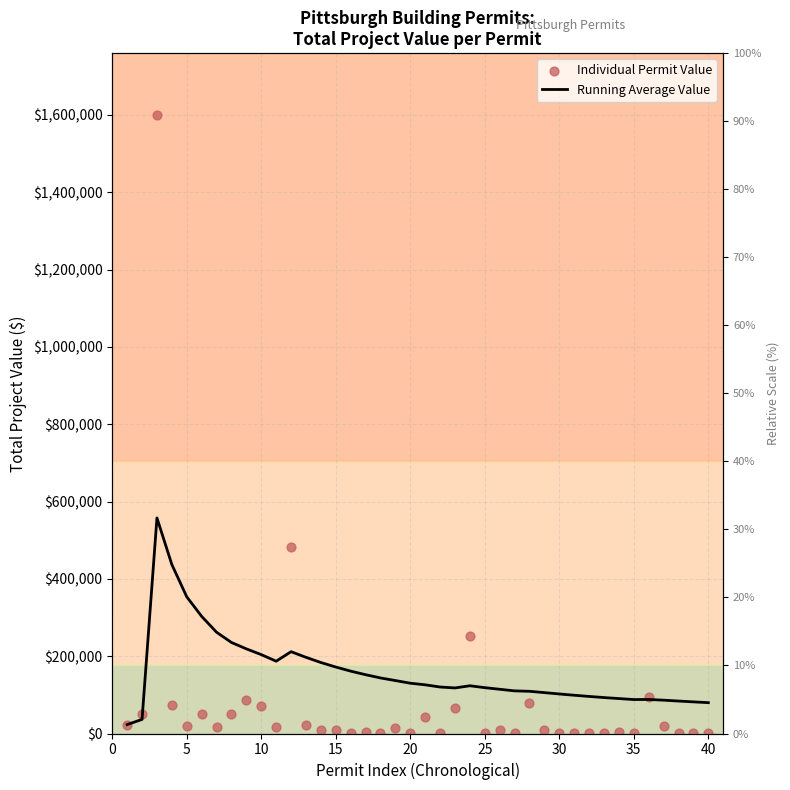

Which series has the widest spread of Y values?

Individual Permit Value